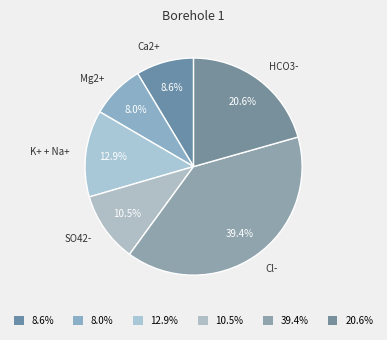

Is there any slice that represents more than half of the pie?

No